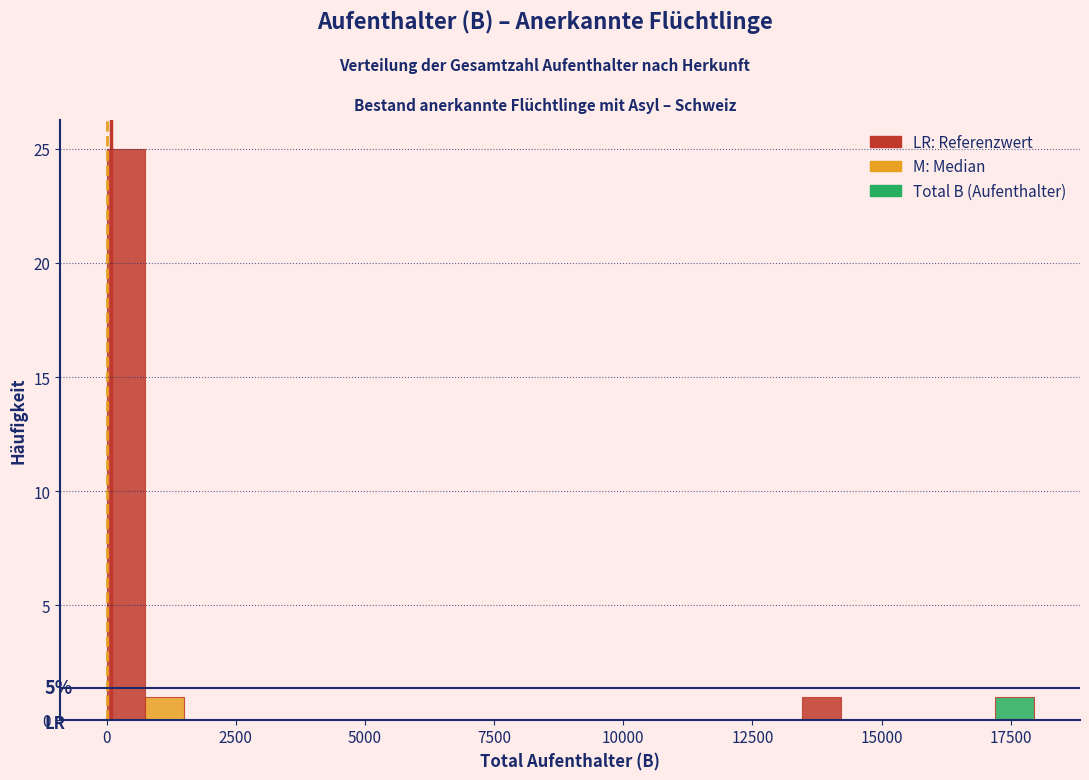

Read against the x-axis, roughly where is the centre of the tallest bar?

500